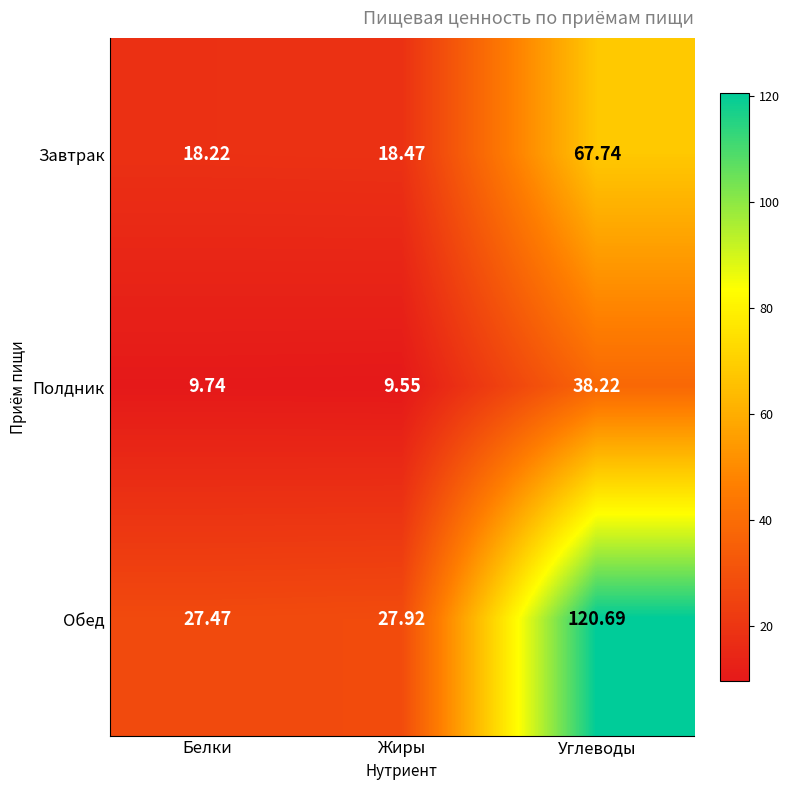

List the series in order of their peak value, highest first.

Обед, Завтрак, Полдник